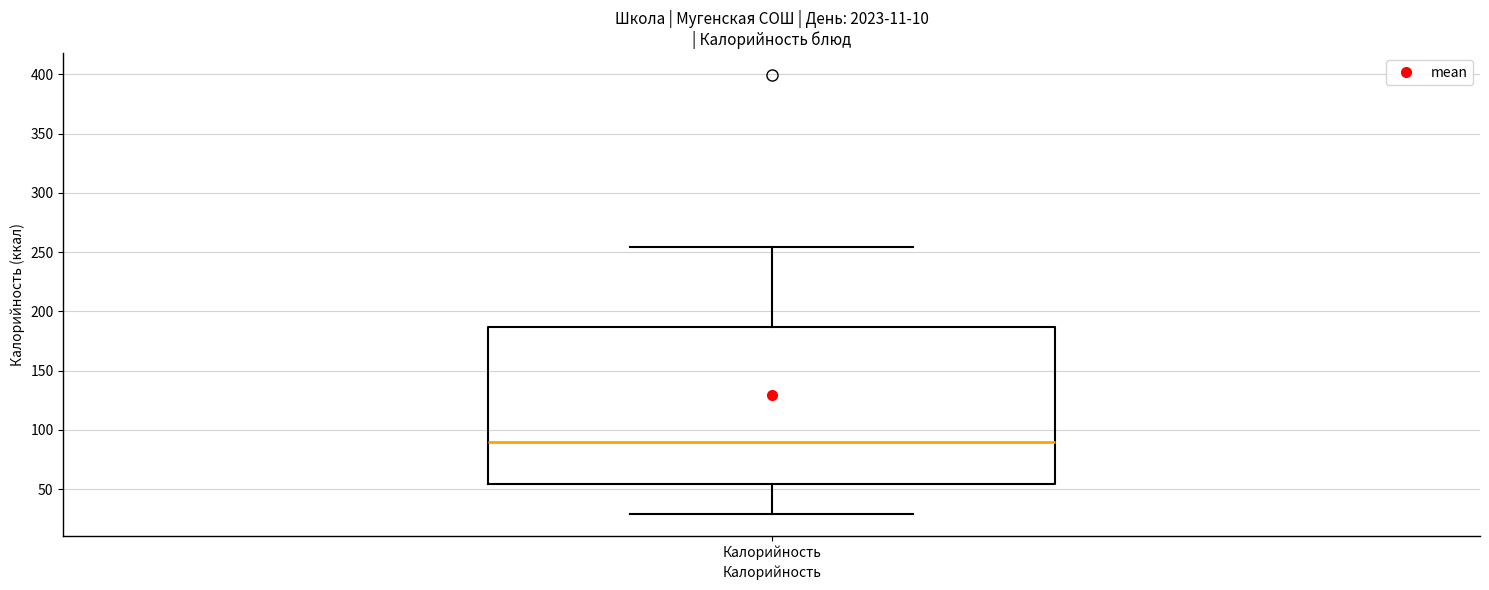

Transcribe this box plot: give where the median line is, the range the box spans, and where the two whiskers end, as read against the y-axis. The values are not printed on the chart, so give them approximately, as read against the axis.

median 90, box 55 to 185, whiskers 30 to 255